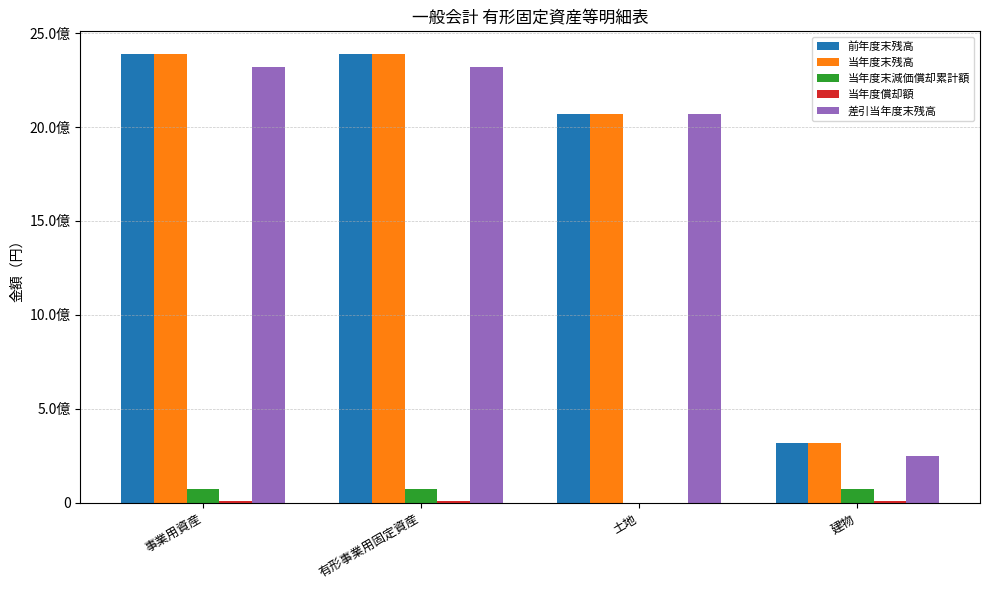

Is it true that 差引当年度末残高 equals 2318167833 at 事業用資産?

True